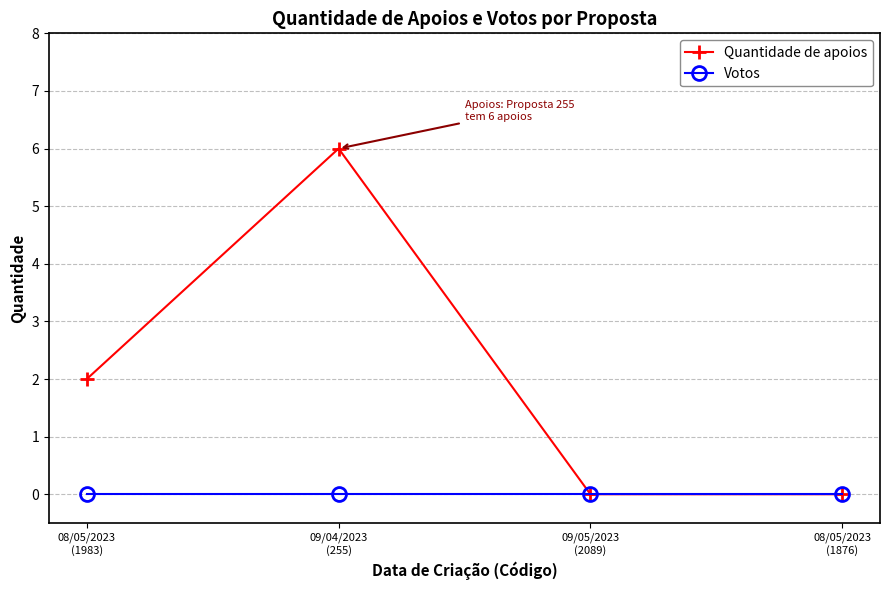

The value of Quantidade de apoios at 08/05/2023
(1876) is 0. True or false?

True